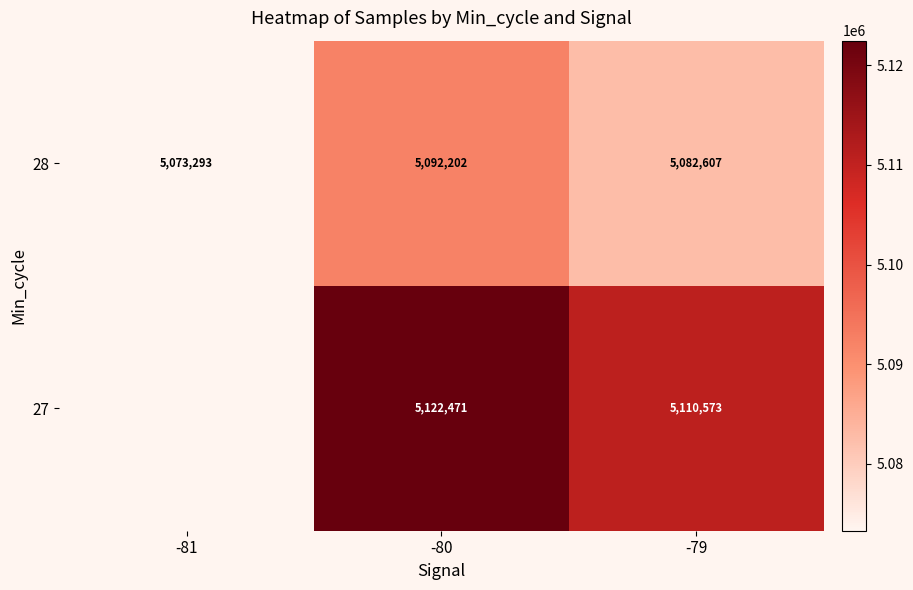

What is the difference between the maximum and minimum values in the 28 series?

18909